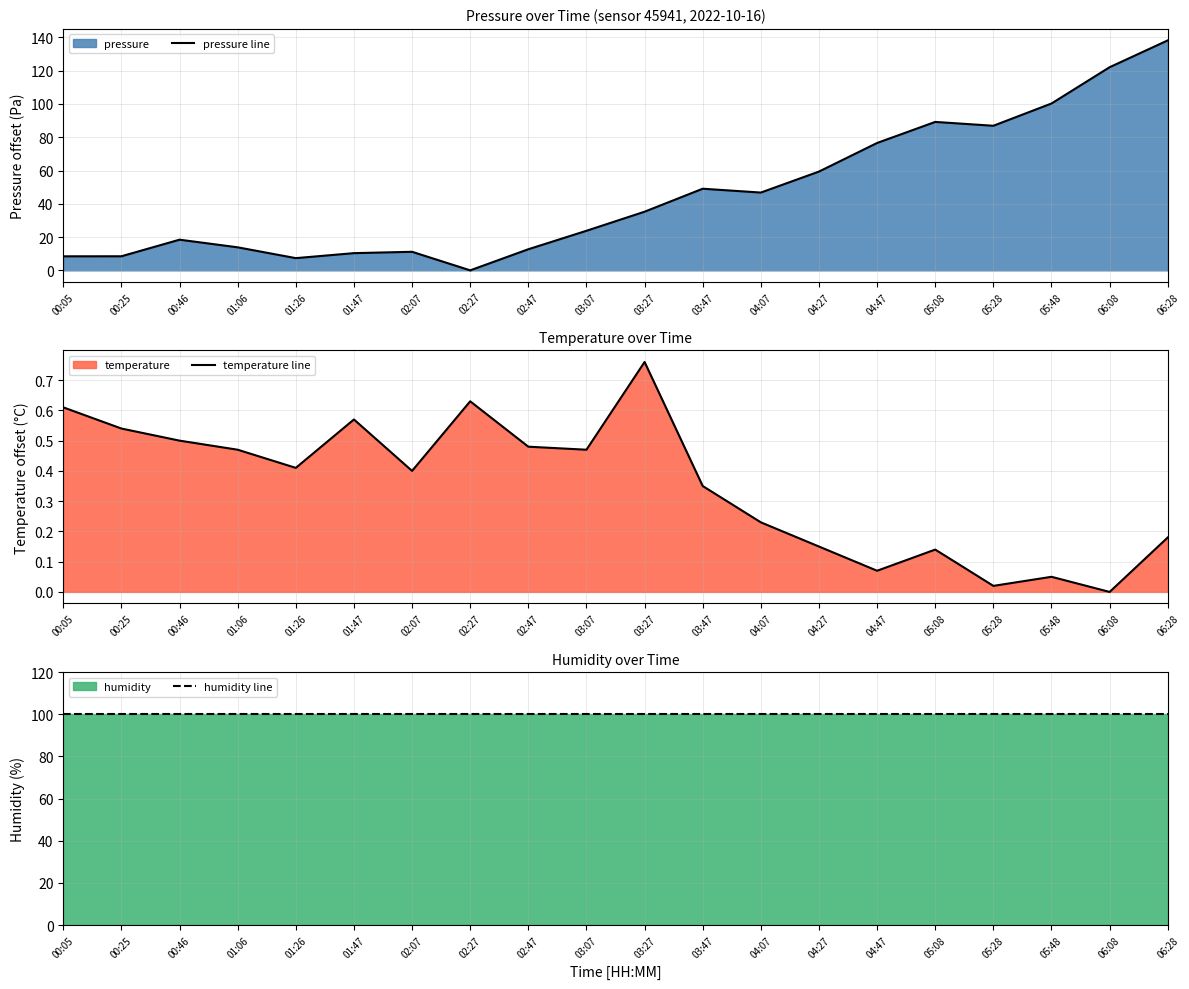

How many interior local peaks does the temperature line series have?

5